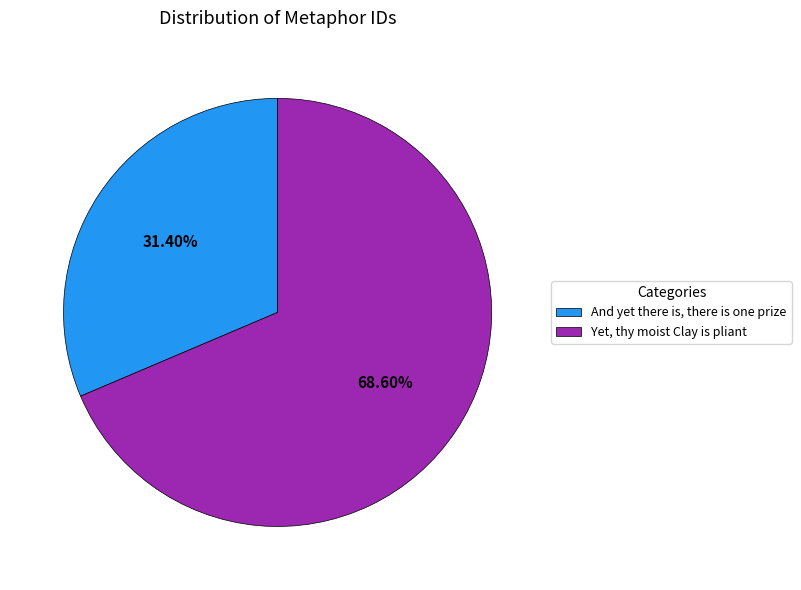

Rank the categories by value from highest to lowest.

Yet, thy moist Clay is pliant, And yet there is, there is one prize